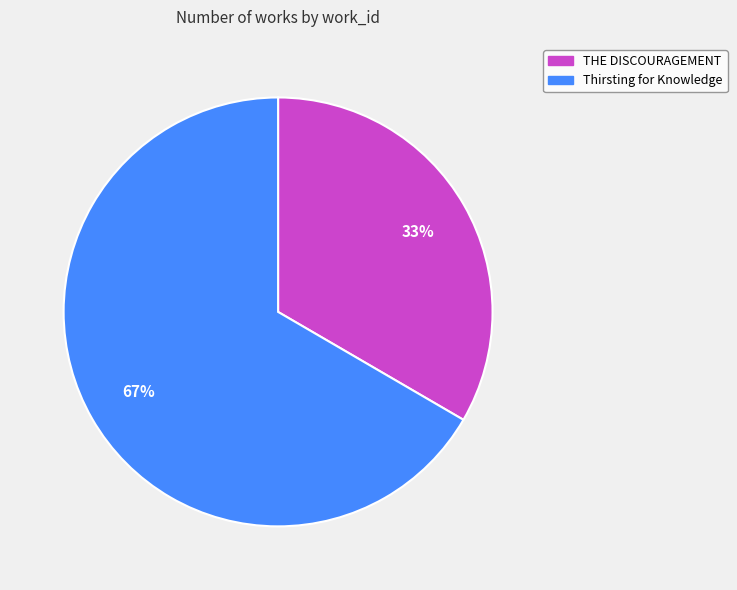

Rank the categories by value from lowest to highest.

THE DISCOURAGEMENT, Thirsting for Knowledge